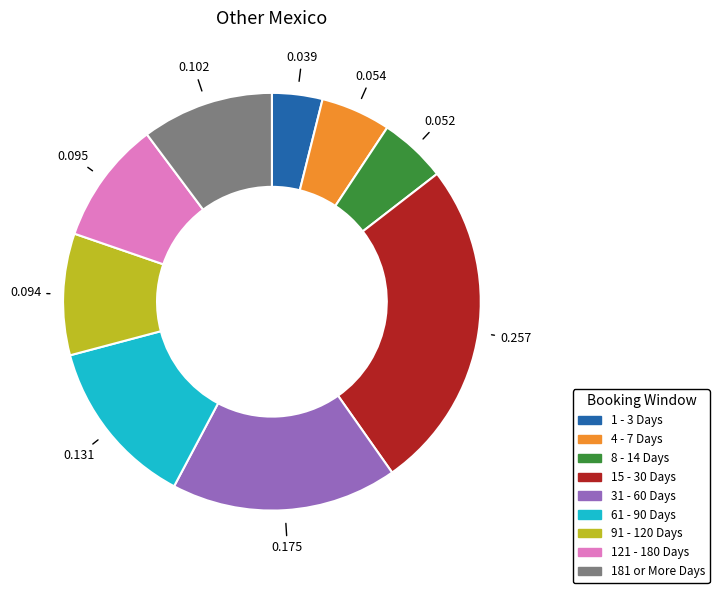

Combined, do 61 - 90 Days and 15 - 30 Days account for over 50%?

No